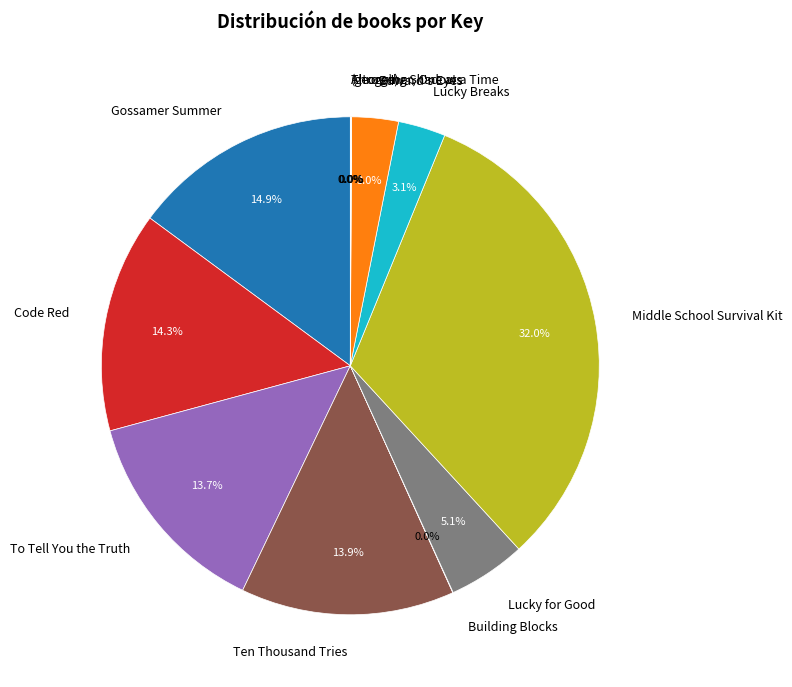

Approximately how many times larger is the value at Ten Thousand Tries compared to Code Red?

1.0